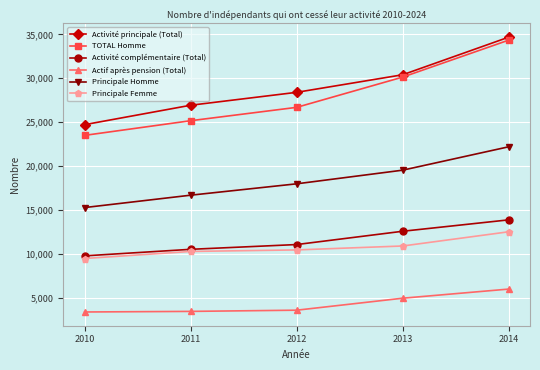

How many lines are shown in the chart?

6